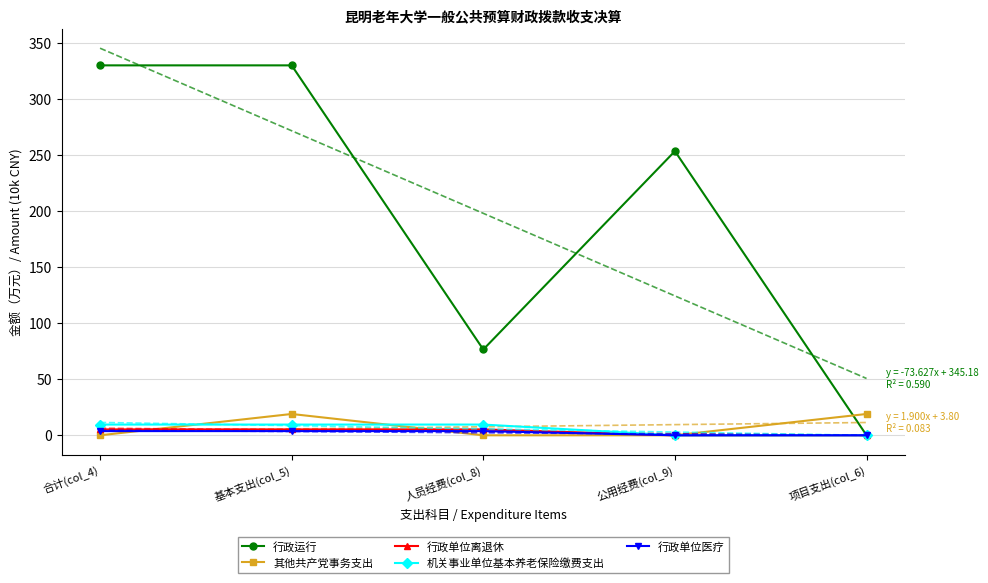

What is the label of the 2nd point from the left?

基本支出(col_5)